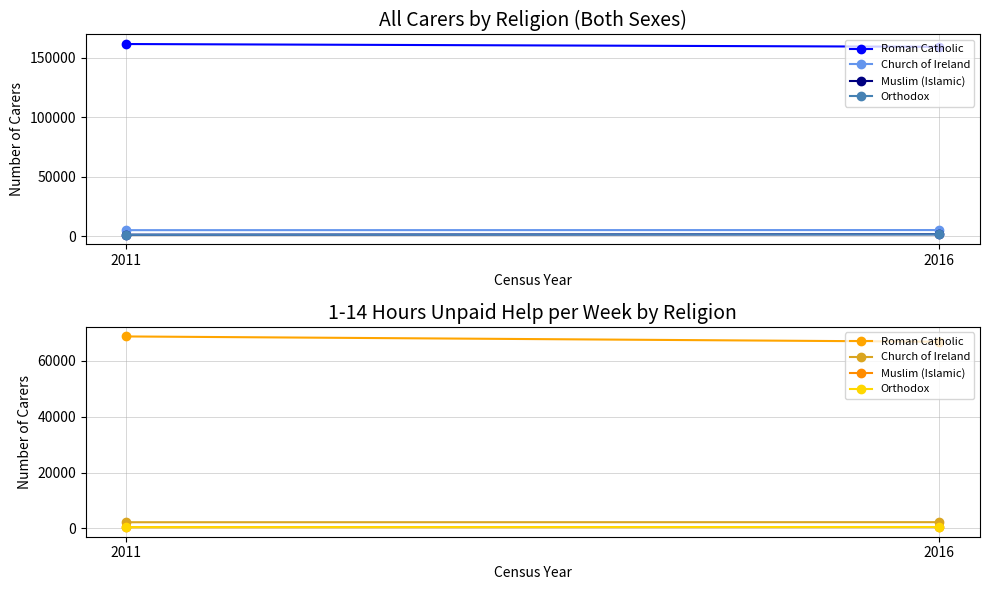

Between 2011 and 2016, which series saw the biggest shift?

Roman Catholic